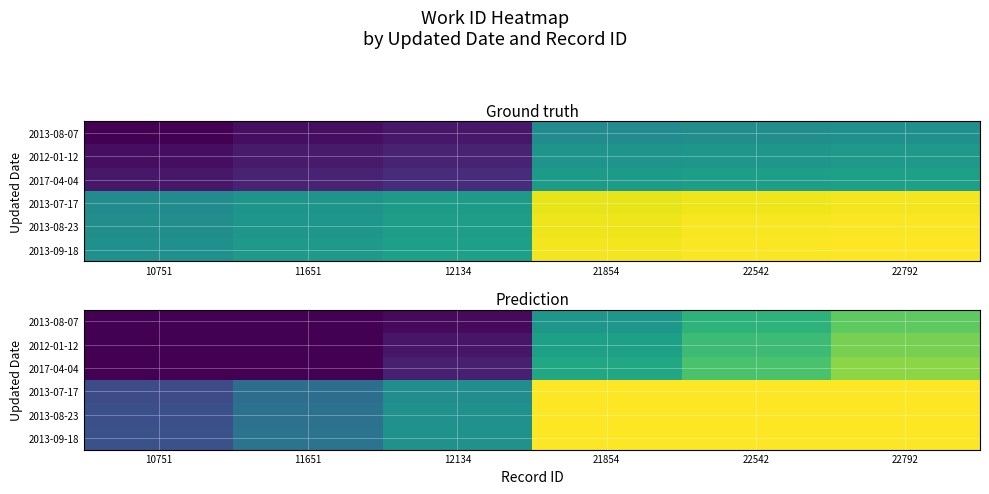

List the labels in order of 2017-04-04 value, smallest first.

10751, 11651, 12134, 21854, 22542, 22792